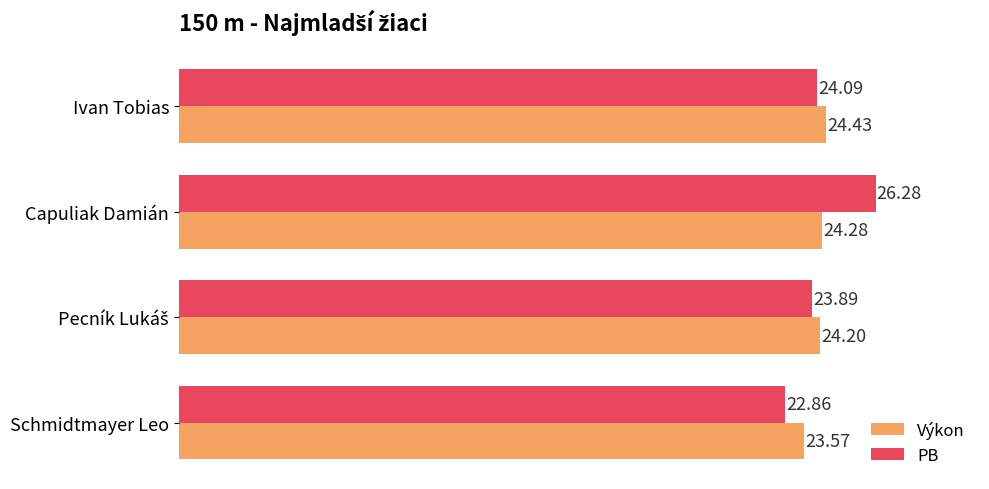

What is the average value of the Výkon series?

24.1